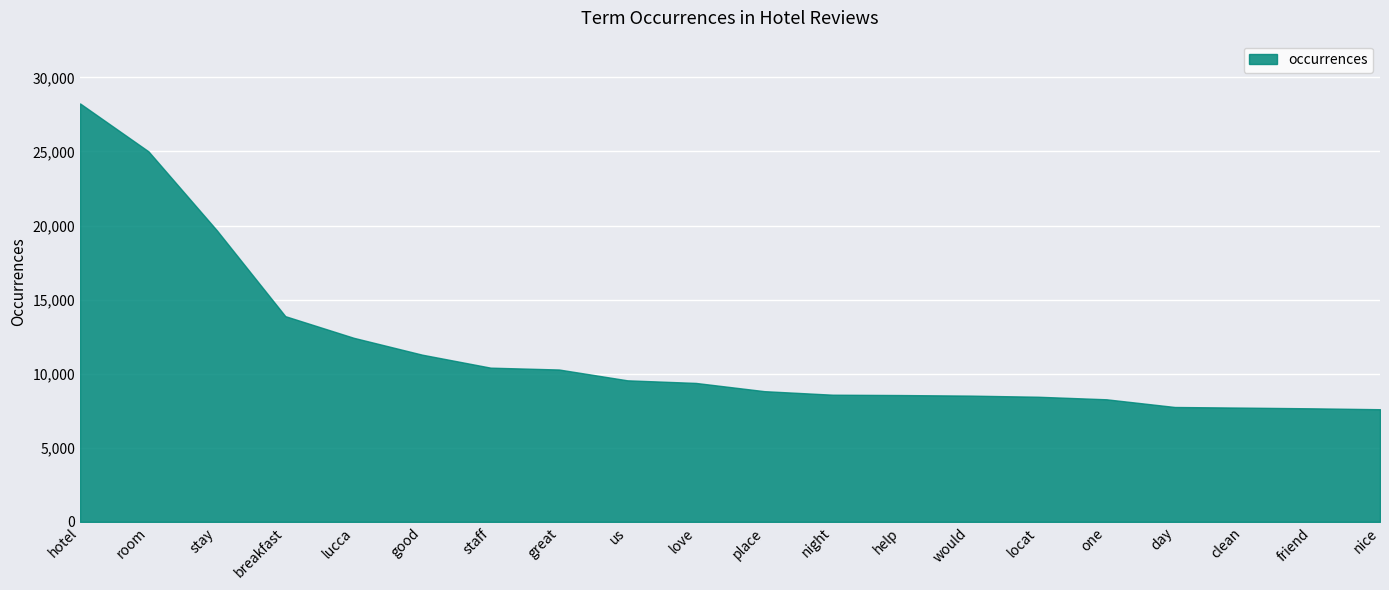

What is the ratio of the value at place to the value at hotel?

0.3